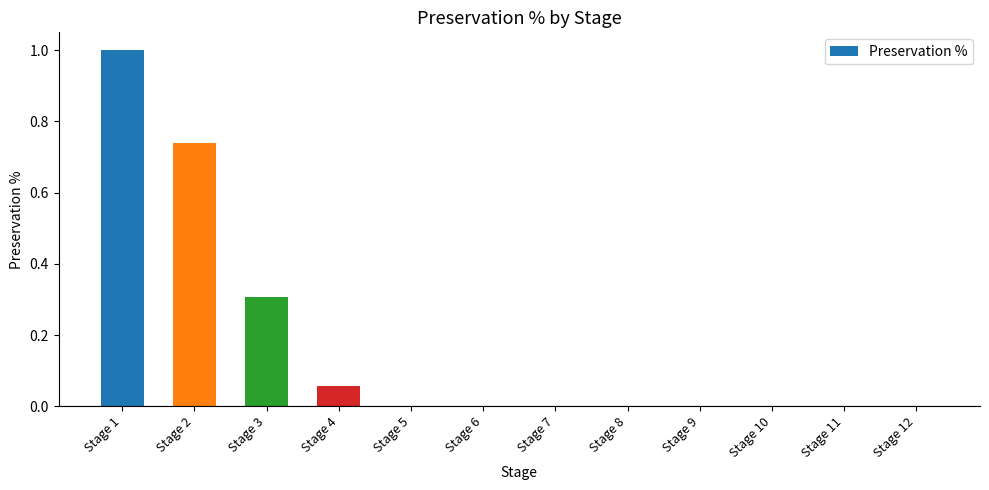

The value at Stage 5 is 0.0. True or false?

True